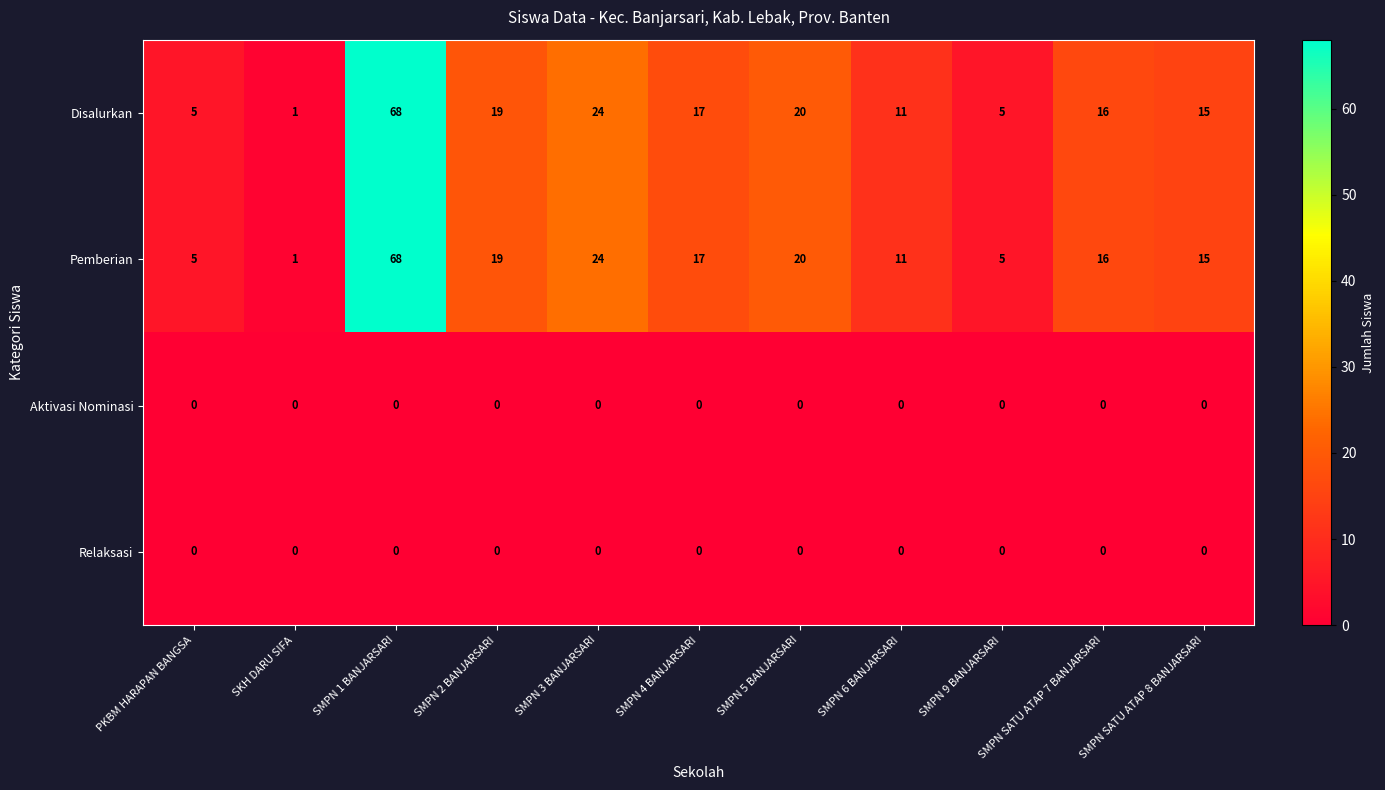

Where is Pemberian nearest to the value 34?

SMPN 3 BANJARSARI